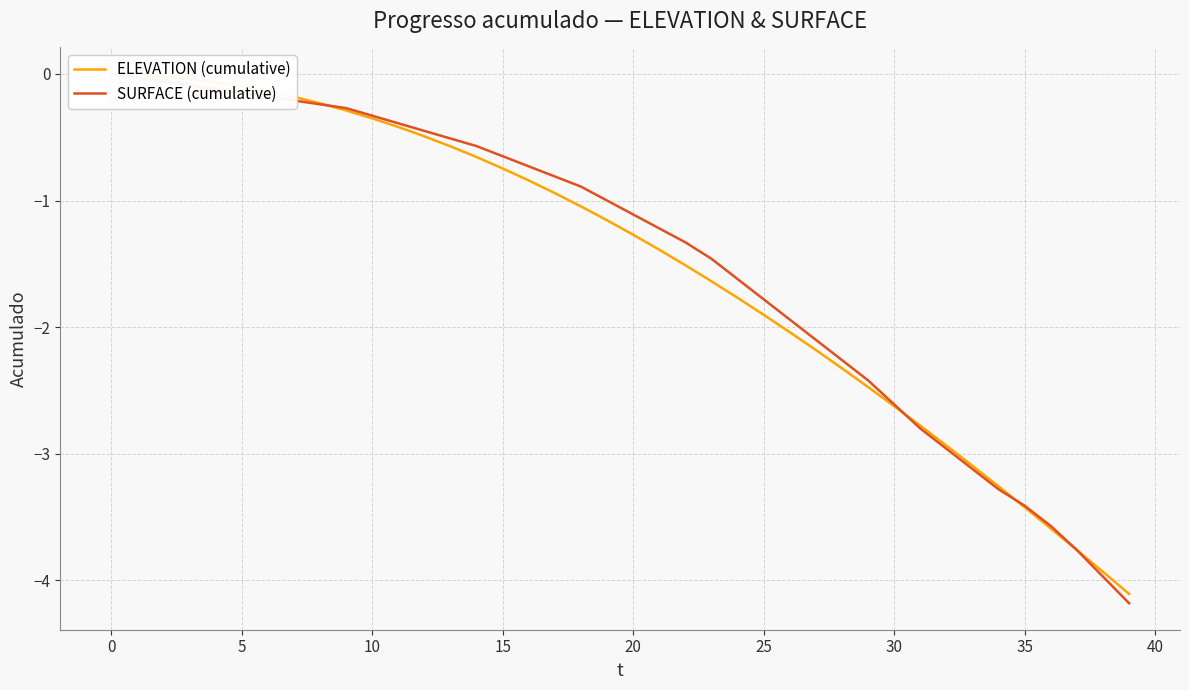

Reading left to right, what are all the values shown in this chart?

ELEVATION (cumulative): 0.0	-0.0	-0.0	-0.0	-0.1	-0.1	-0.1	-0.2	-0.2	-0.3	-0.4	-0.4	-0.5	-0.6	-0.7	-0.7	-0.8	-0.9	-1.0	-1.2	-1.3	-1.4	-1.5	-1.6	-1.8	-1.9	-2.0	-2.2	-2.3	-2.5	-2.6	-2.8	-2.9	-3.1	-3.3	-3.4	-3.6	-3.8	-3.9	-4.1
SURFACE (cumulative): 0.0	-0.0	-0.1	-0.1	-0.1	-0.2	-0.2	-0.2	-0.2	-0.3	-0.3	-0.4	-0.5	-0.5	-0.6	-0.7	-0.7	-0.8	-0.9	-1.0	-1.1	-1.2	-1.3	-1.5	-1.6	-1.8	-1.9	-2.1	-2.3	-2.4	-2.6	-2.8	-3.0	-3.1	-3.3	-3.4	-3.6	-3.8	-4.0	-4.2